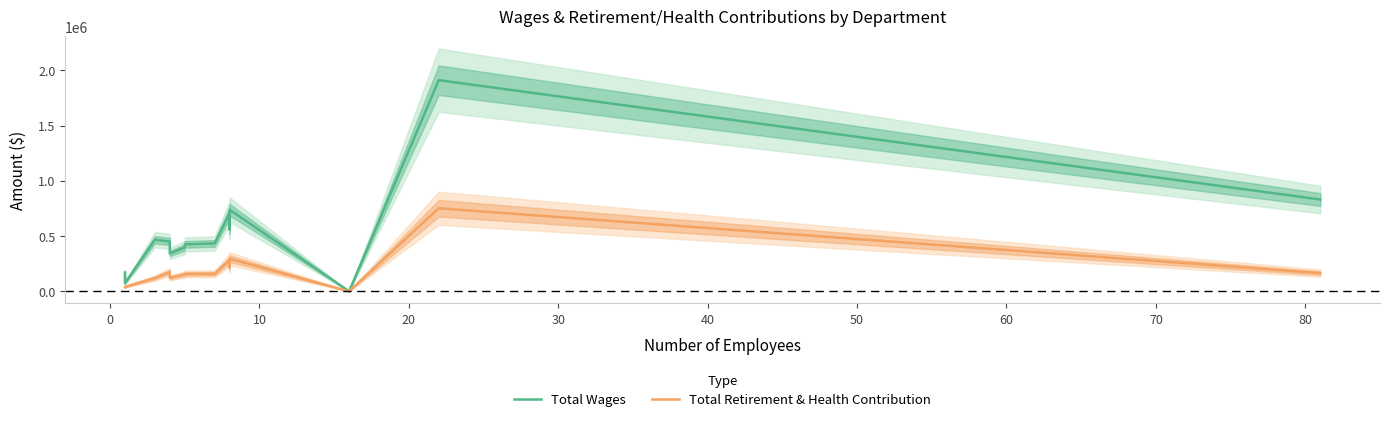

What are all the series names shown in the legend?

Total Wages, Total Retirement & Health Contribution